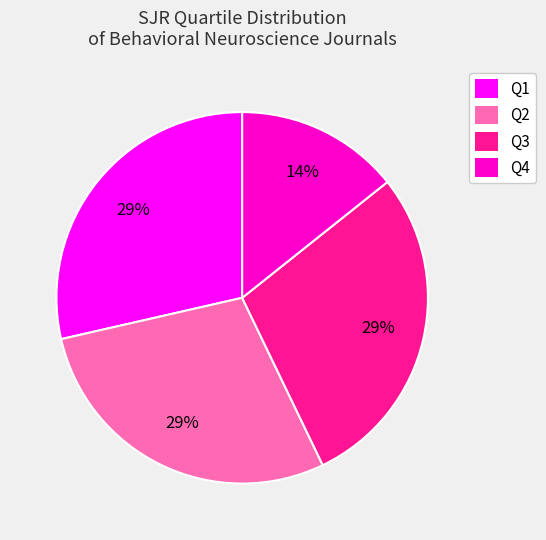

Is it true that Q4 is 8% of the pie?

False